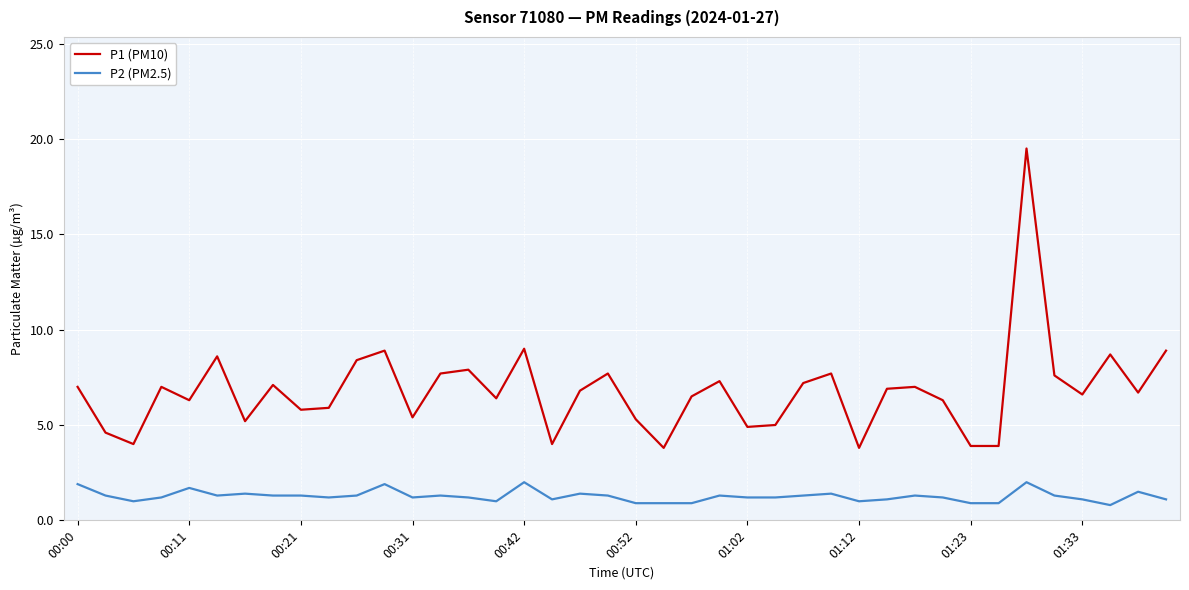

What are all the series names shown in the legend?

P1 (PM10), P2 (PM2.5)